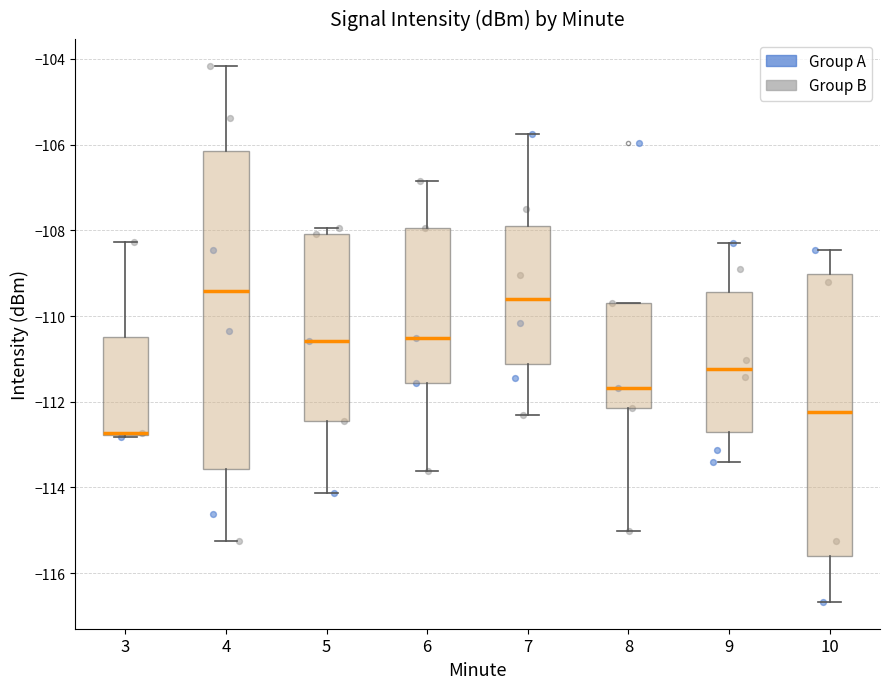

Reading left to right, transcribe this box plot: for each box, give where its median line is, the range the box spans, and where its two whiskers end, as read against the y-axis. The values are not printed on the chart, so give them approximately, as read against the axis.

3: median -112.8 (drawn on the box's lower edge), box -112.8 to -110.4, whiskers -112.8 to -108.2
4: median -109.4, box -113.6 to -106.2, whiskers -115.2 to -104.2
5: median -110.6, box -112.4 to -108.0, whiskers -114.2 to -108.0 (just above the box's upper edge)
6: median -110.6, box -111.6 to -108.0, whiskers -113.6 to -106.8
7: median -109.6, box -111.2 to -107.8, whiskers -112.4 to -105.8
8: median -111.6, box -112.2 to -109.6, whiskers -115.0 to -109.6
9: median -111.2, box -112.8 to -109.4, whiskers -113.4 to -108.2
10: median -112.2, box -115.6 to -109.0, whiskers -116.6 to -108.4